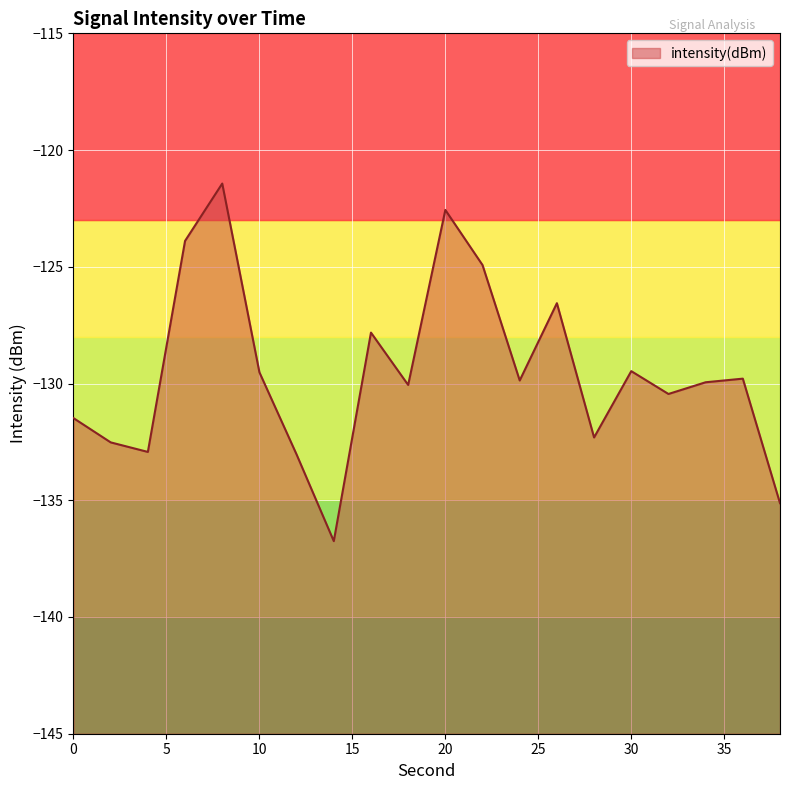

True or false: the data has more than 0 interior local peaks.

True